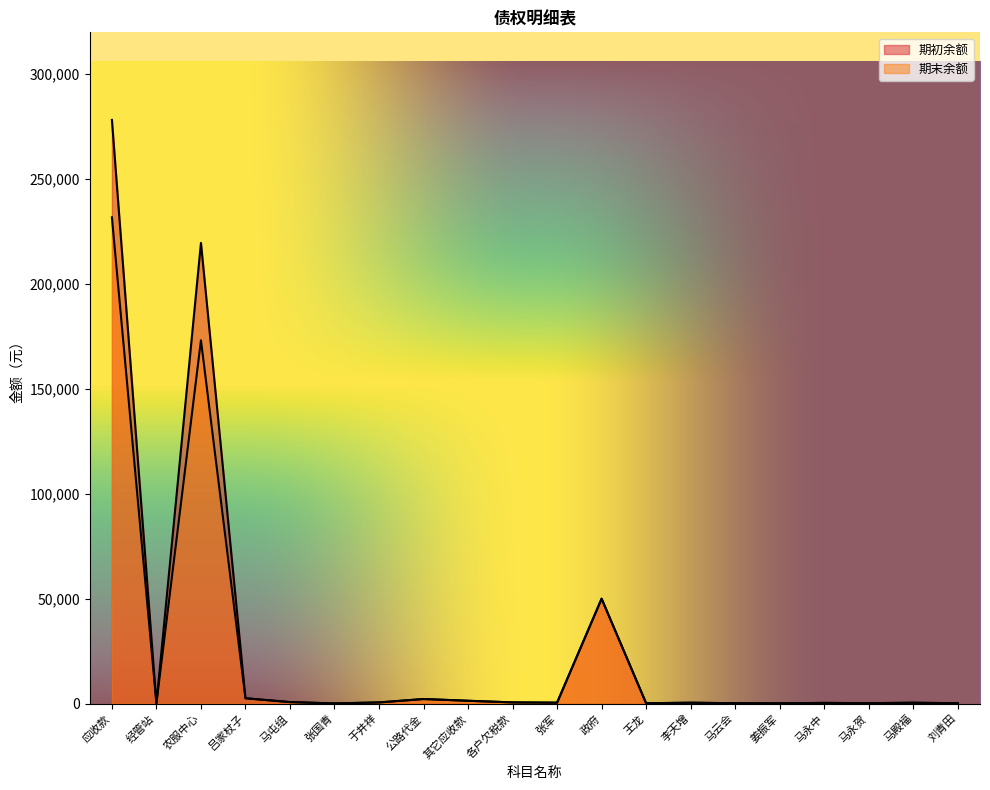

List the series in order of their peak value, highest first.

期初余额, 期末余额